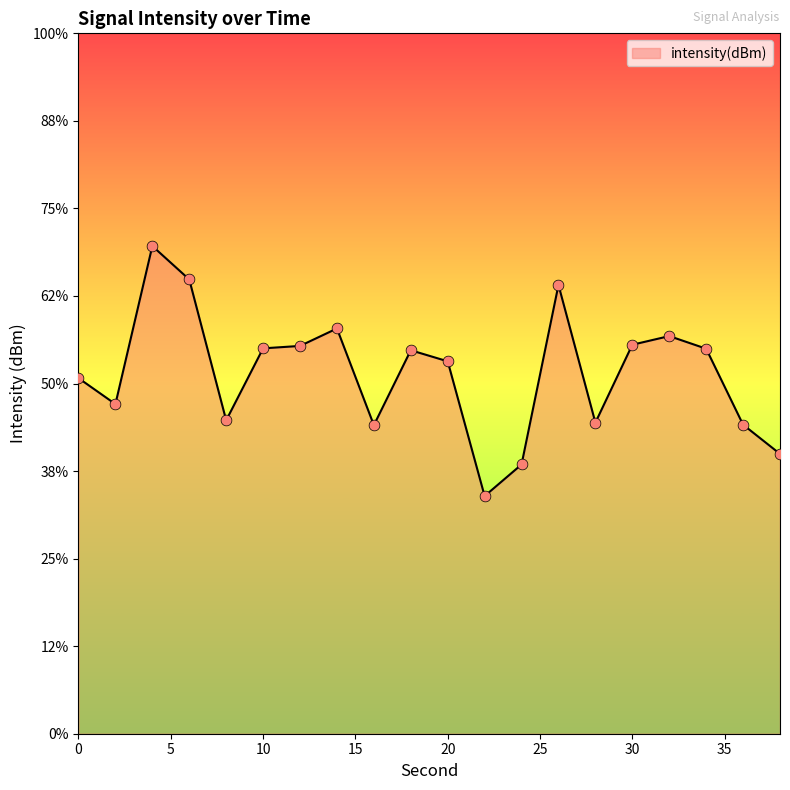

Between 10 and 6, which is larger?

6